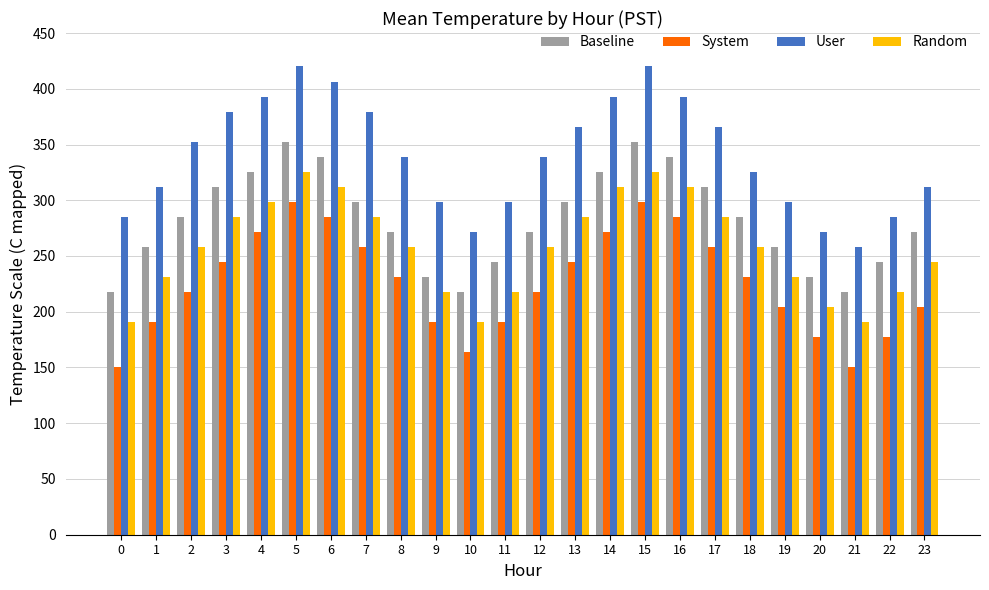

What is the minimum value for User?

258.0